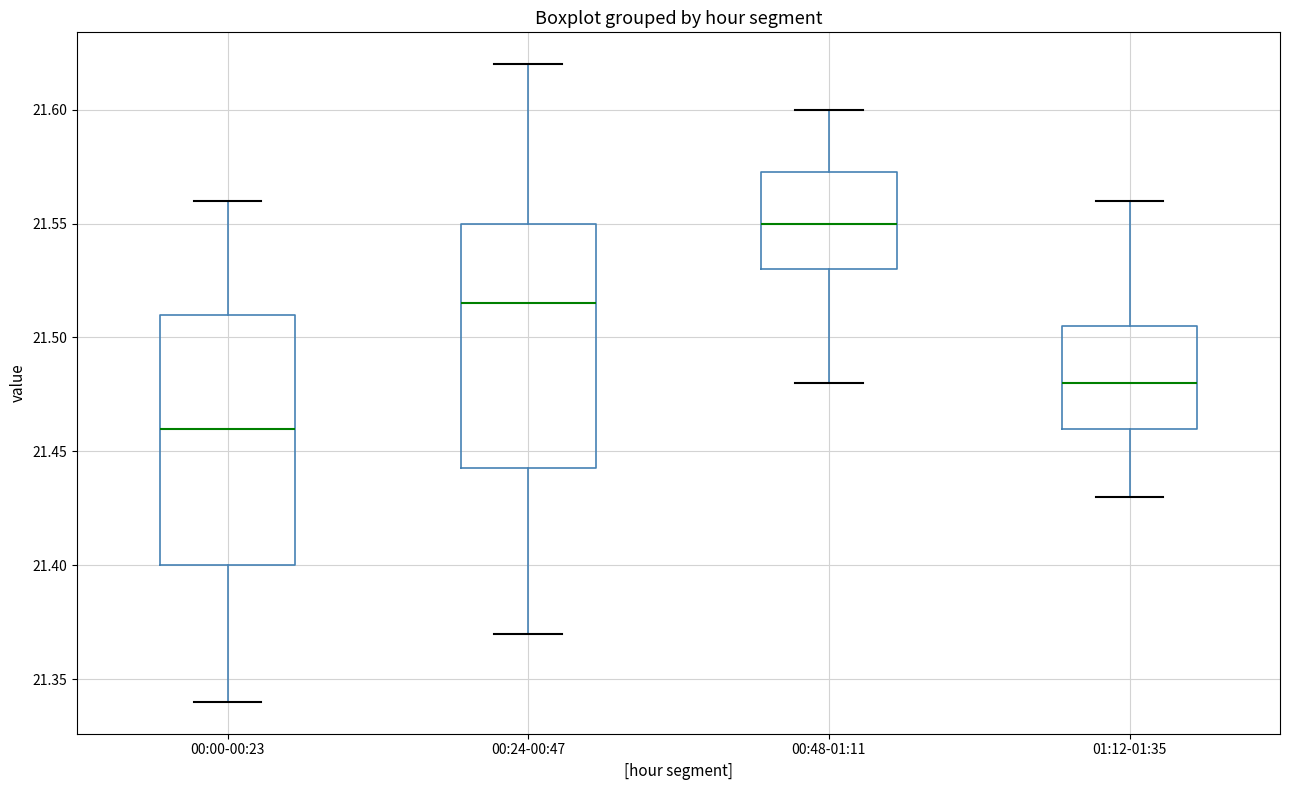

Which box has the lowest median line?

00:00-00:23